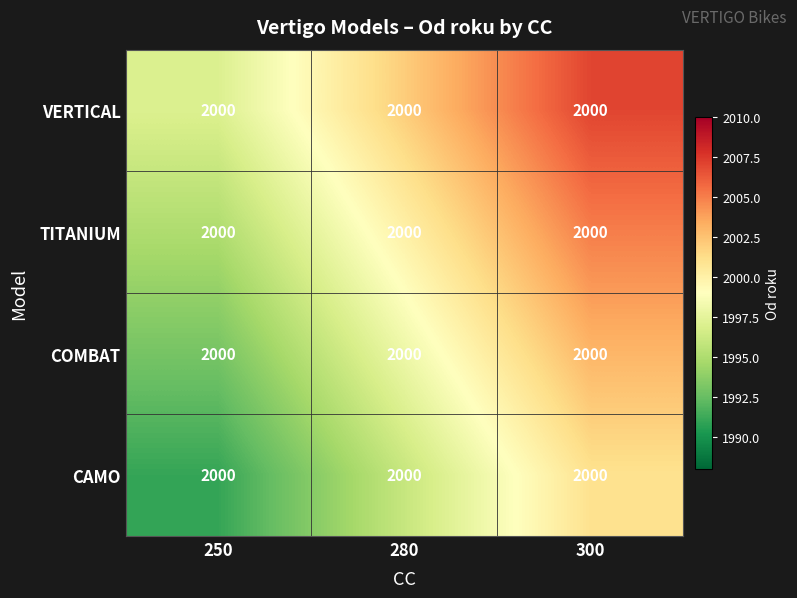

Where does the VERTICAL series first go above 2002?

300